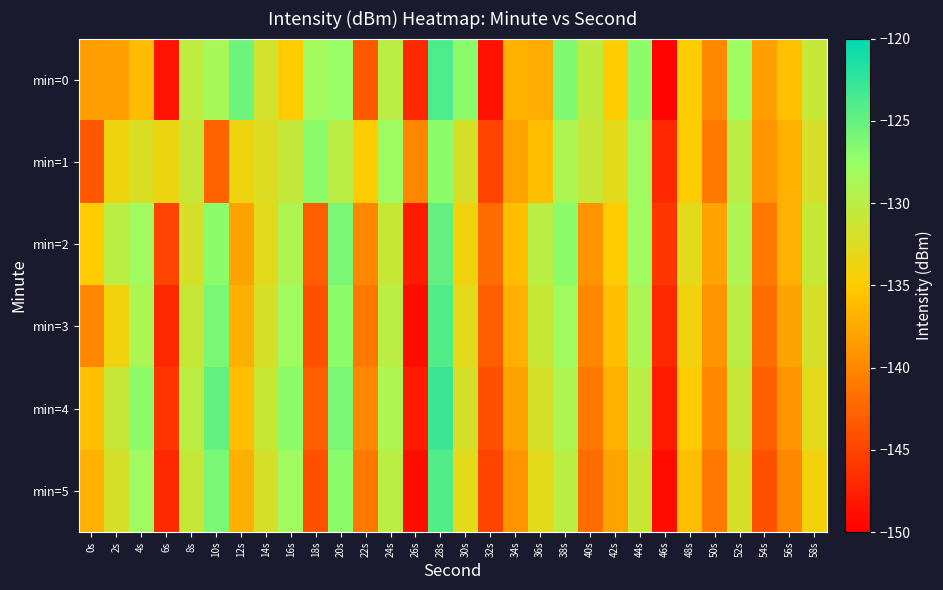

Reading left to right, transcribe all the data shown in this chart.

min=0: 0s=-138.3	2s=-138.2	4s=-136.1	6s=-148.6	8s=-130.3	10s=-128.6	12s=-125.4	14s=-131.8	16s=-134.9	18s=-128.2	20s=-127.4	22s=-143.3	24s=-130.1	26s=-147.0	28s=-123.8	30s=-126.9	32s=-148.6	34s=-137.0	36s=-137.3	38s=-126.4	40s=-130.4	42s=-134.8	44s=-127.0	46s=-149.7	48s=-134.9	50s=-140.0	52s=-128.0	54s=-138.2	56s=-135.9	58s=-130.9
min=1: 0s=-143.7	2s=-133.8	4s=-132.2	6s=-133.7	8s=-130.9	10s=-142.7	12s=-133.8	14s=-132.5	16s=-130.8	18s=-126.9	20s=-130.0	22s=-135.0	24s=-128.0	26s=-140.0	28s=-127.0	30s=-132.0	32s=-145.0	34s=-138.0	36s=-136.0	38s=-129.0	40s=-131.0	42s=-133.0	44s=-128.0	46s=-147.0	48s=-135.0	50s=-141.0	52s=-130.0	54s=-139.0	56s=-137.0	58s=-132.0
min=2: 0s=-135.0	2s=-130.0	4s=-128.0	6s=-145.0	8s=-132.0	10s=-127.0	12s=-138.0	14s=-133.0	16s=-129.0	18s=-143.0	20s=-126.0	22s=-140.0	24s=-131.0	26s=-148.0	28s=-125.0	30s=-134.0	32s=-142.0	34s=-136.0	36s=-130.0	38s=-127.0	40s=-139.0	42s=-135.0	44s=-128.0	46s=-146.0	48s=-133.0	50s=-138.0	52s=-129.0	54s=-141.0	56s=-137.0	58s=-131.0
min=3: 0s=-140.0	2s=-134.0	4s=-129.0	6s=-147.0	8s=-131.0	10s=-126.0	12s=-137.0	14s=-132.0	16s=-128.0	18s=-144.0	20s=-127.0	22s=-141.0	24s=-130.0	26s=-149.0	28s=-124.0	30s=-133.0	32s=-143.0	34s=-137.0	36s=-131.0	38s=-128.0	40s=-140.0	42s=-136.0	44s=-129.0	46s=-147.0	48s=-134.0	50s=-139.0	52s=-130.0	54s=-142.0	56s=-138.0	58s=-132.0
min=4: 0s=-136.0	2s=-131.0	4s=-127.0	6s=-146.0	8s=-130.0	10s=-125.0	12s=-136.0	14s=-131.0	16s=-127.0	18s=-143.0	20s=-126.0	22s=-140.0	24s=-129.0	26s=-148.0	28s=-123.0	30s=-132.0	32s=-144.0	34s=-138.0	36s=-132.0	38s=-129.0	40s=-141.0	42s=-137.0	44s=-130.0	46s=-148.0	48s=-135.0	50s=-140.0	52s=-131.0	54s=-143.0	56s=-139.0	58s=-133.0
min=5: 0s=-137.0	2s=-132.0	4s=-128.0	6s=-147.0	8s=-131.0	10s=-126.0	12s=-137.0	14s=-132.0	16s=-128.0	18s=-144.0	20s=-127.0	22s=-141.0	24s=-130.0	26s=-149.0	28s=-124.0	30s=-133.0	32s=-145.0	34s=-139.0	36s=-133.0	38s=-130.0	40s=-142.0	42s=-138.0	44s=-131.0	46s=-149.0	48s=-136.0	50s=-141.0	52s=-132.0	54s=-144.0	56s=-140.0	58s=-134.0